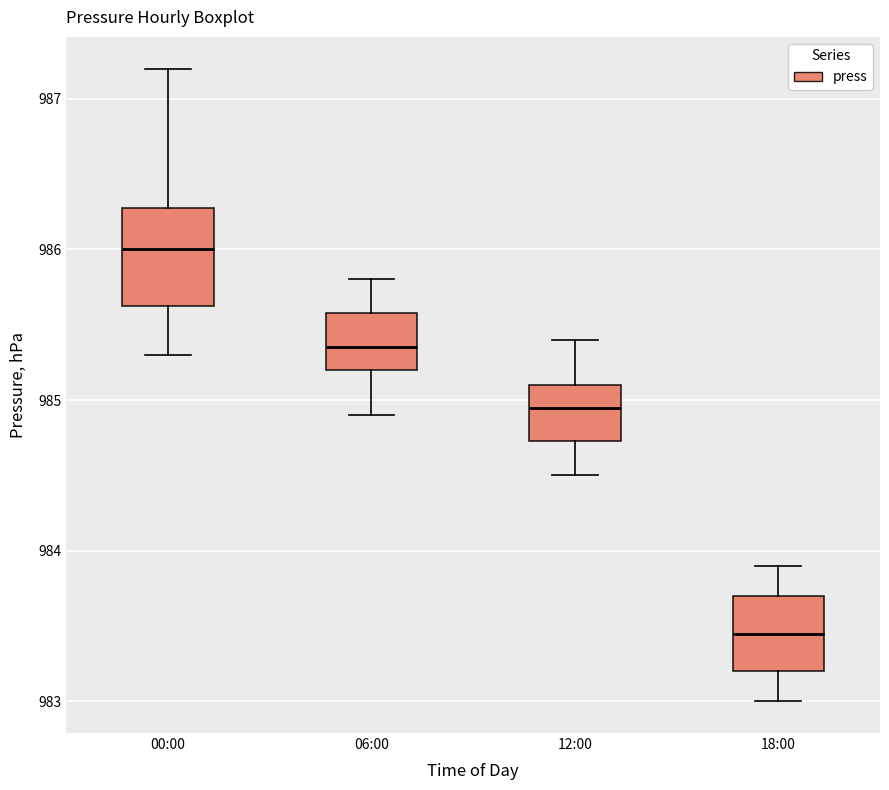

Reading left to right, transcribe this box plot: for each box, give where its median line is, the range the box spans, and where its two whiskers end, as read against the y-axis. The values are not printed on the chart, so give them approximately, as read against the axis.

00:00: median 986.0, box 985.6 to 986.3, whiskers 985.3 to 987.2
06:00: median 985.4, box 985.2 to 985.6, whiskers 984.9 to 985.8
12:00: median 985.0, box 984.7 to 985.1, whiskers 984.5 to 985.4
18:00: median 983.5, box 983.2 to 983.7, whiskers 983.0 to 983.9